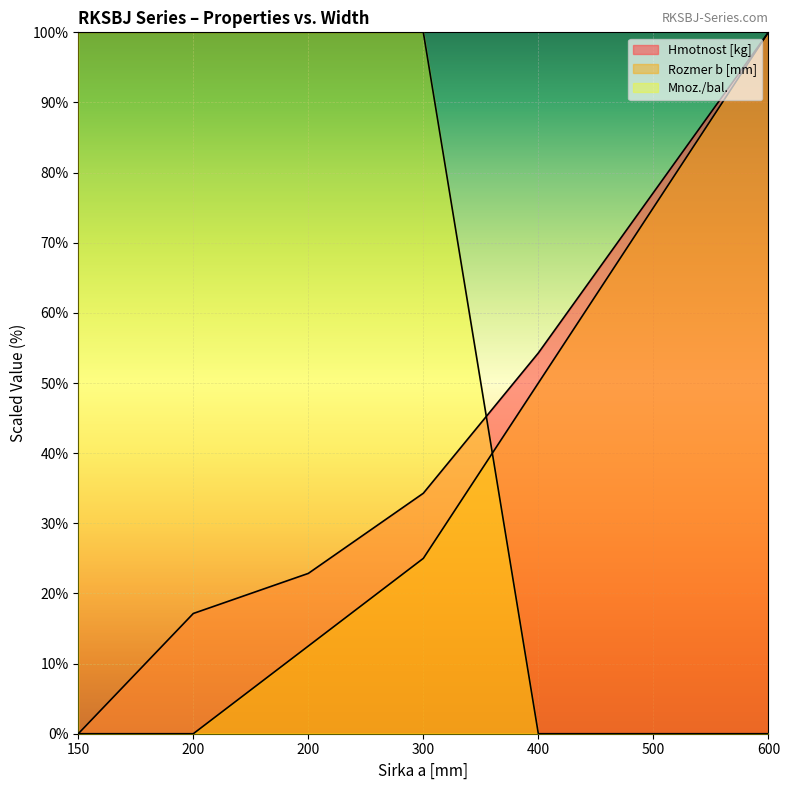

Reading left to right, what are all the values shown in this chart?

Hmotnost [kg]: 150=0.0	200=17.1	200=22.9	300=34.3	400=54.3	500=77.1	600=100.0
Rozmer b [mm]: 150=0.0	200=0.0	200=12.5	300=25.0	400=50.0	500=75.0	600=100.0
Mnoz./bal.: 150=100.0	200=100.0	200=100.0	300=100.0	400=0.0	500=0.0	600=0.0